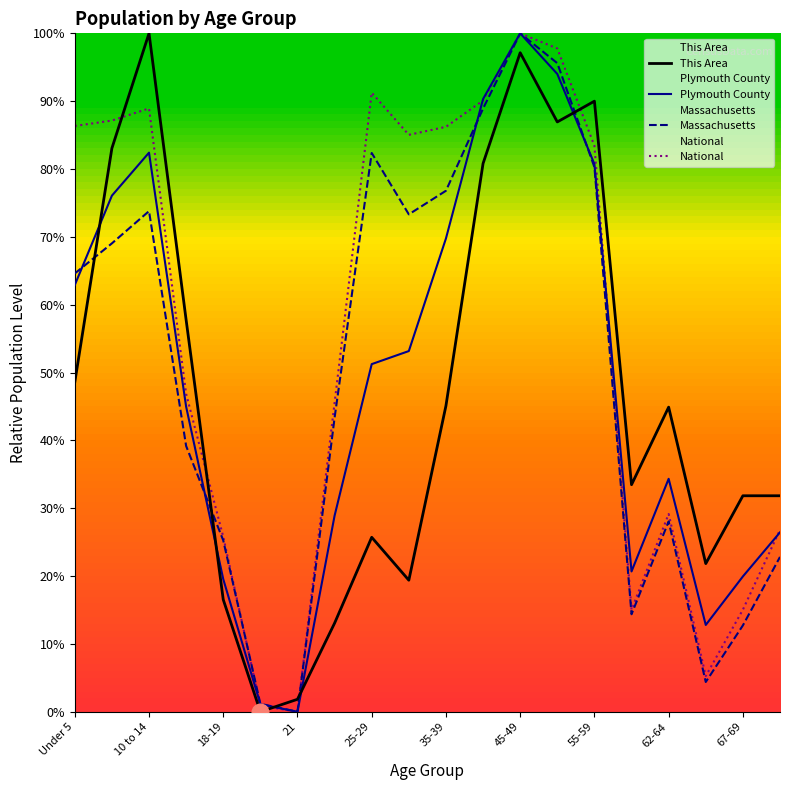

What is the difference between the highest and lowest values at 10 to 14?

26.2